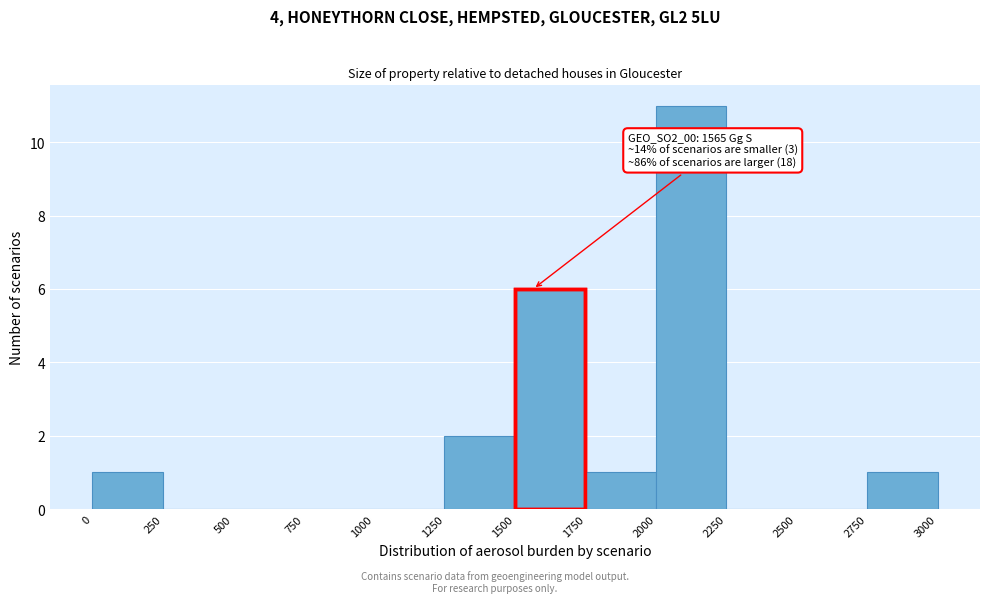

Which range on the x-axis has the tallest bar?

2000 to 2250